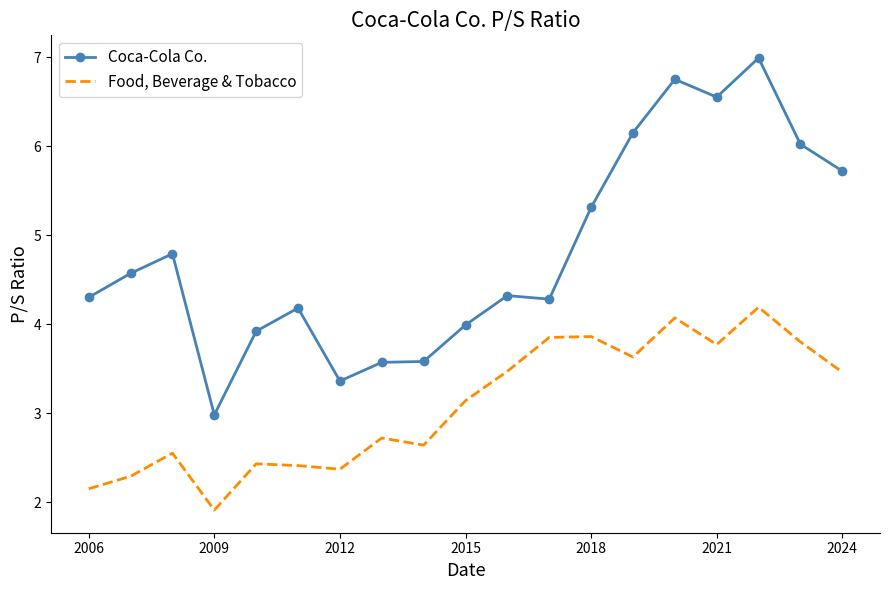

Rank the series by their maximum value, from lowest to highest.

Food, Beverage & Tobacco, Coca-Cola Co.